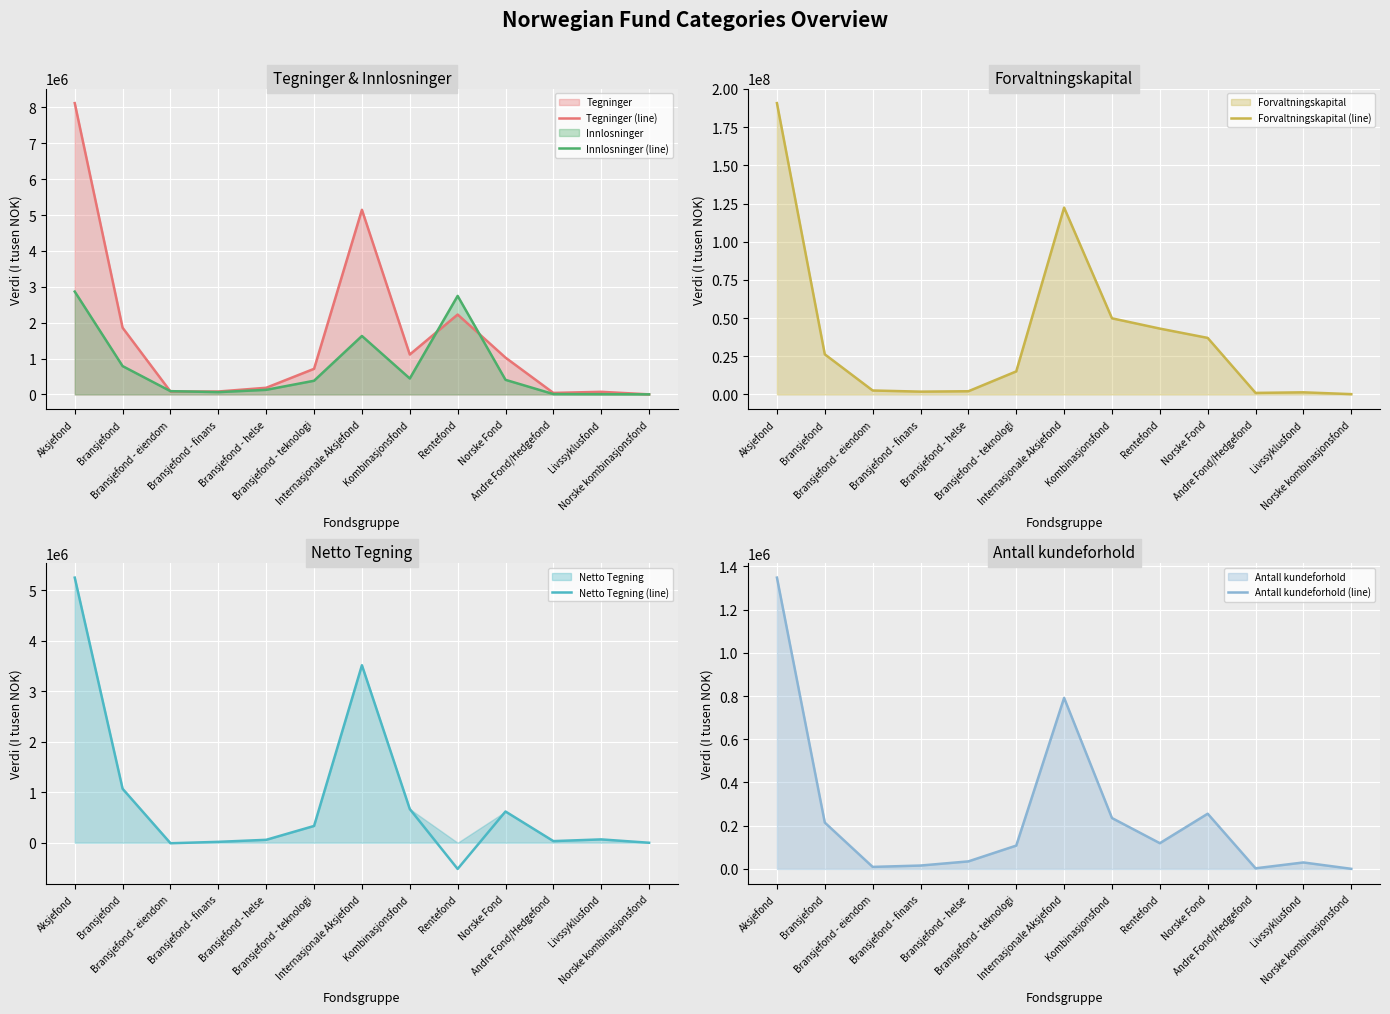

True or false: Forvaltningskapital (line) has a value of 2588751.0 at Bransjefond - eiendom.

True